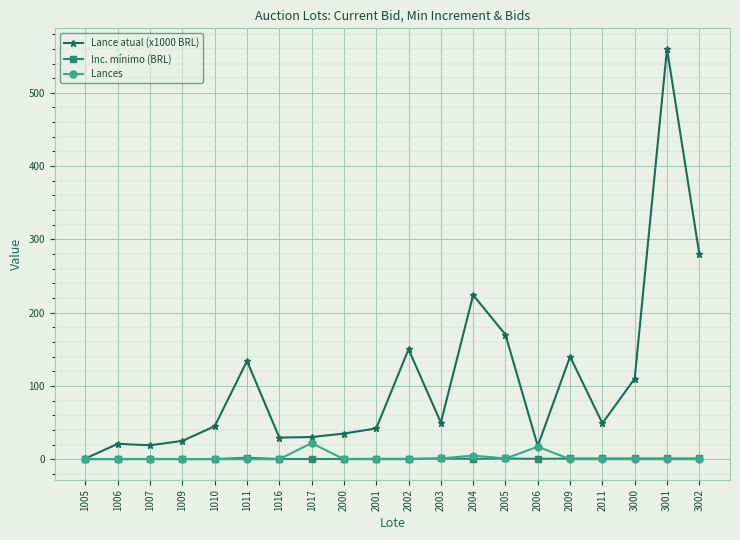

True or false: Inc. mínimo (BRL) has more than 1 interior local peaks.

True